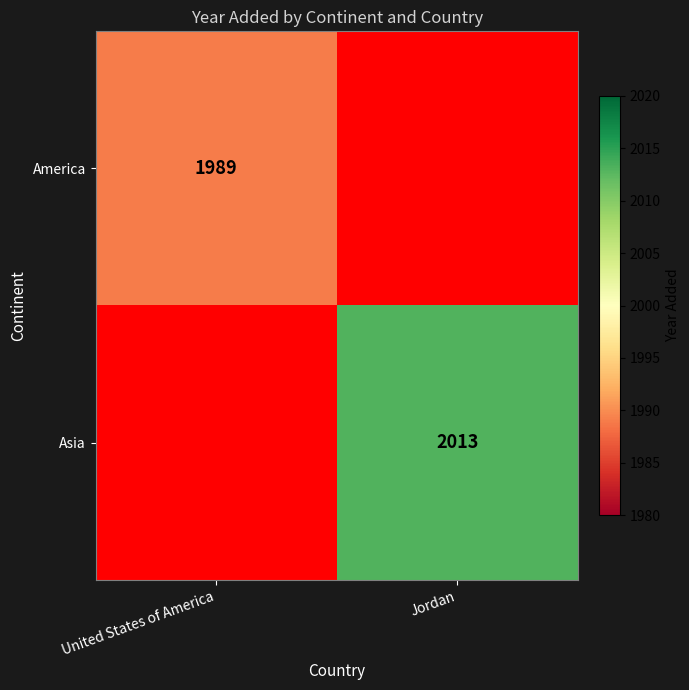

True or false: America has a value of 1031 at United States of America.

False